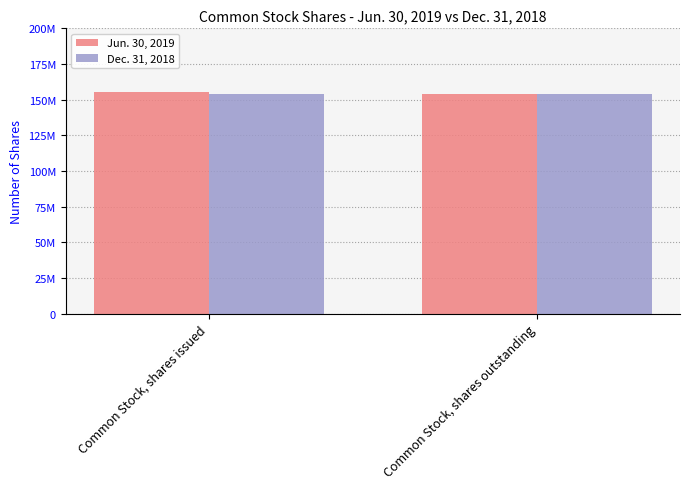

What are all the series names shown in the legend?

Jun. 30, 2019, Dec. 31, 2018